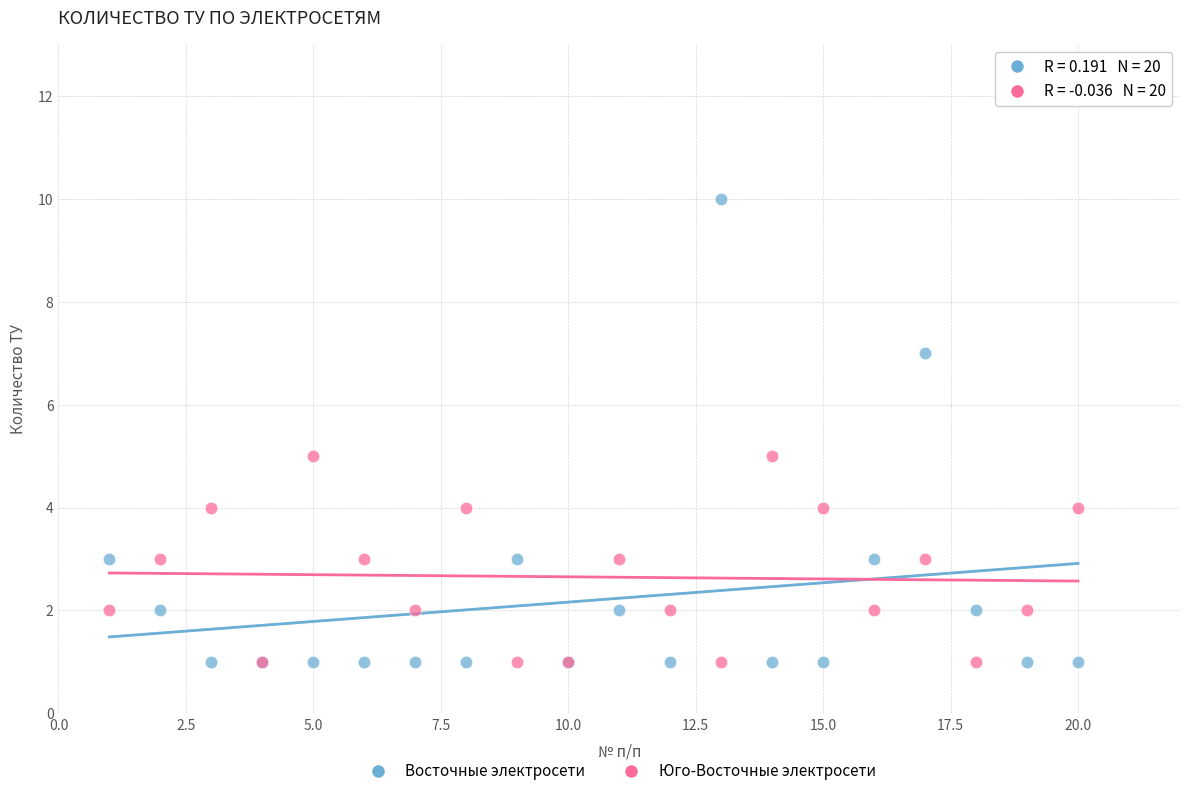

What are all the series names shown in the legend?

Восточные электросети, Юго-Восточные электросети